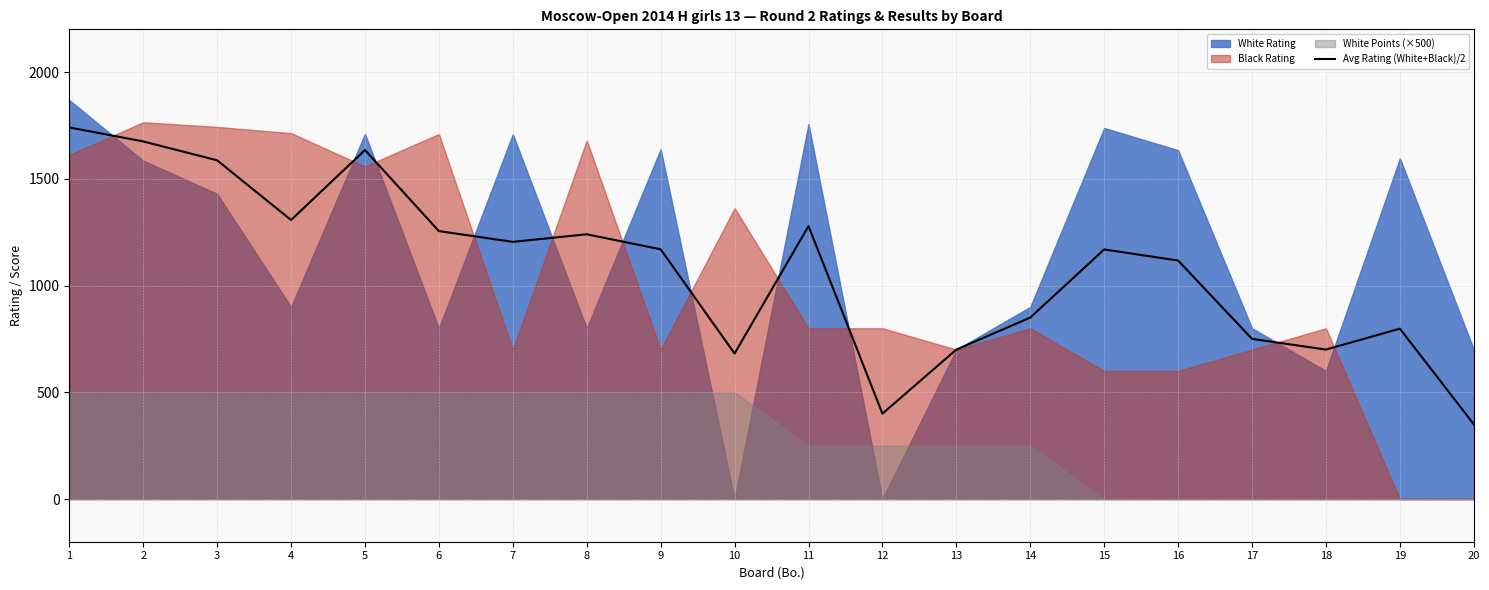

The value of Avg Rating (White+Black)/2 at 1 is 1740.5. True or false?

True